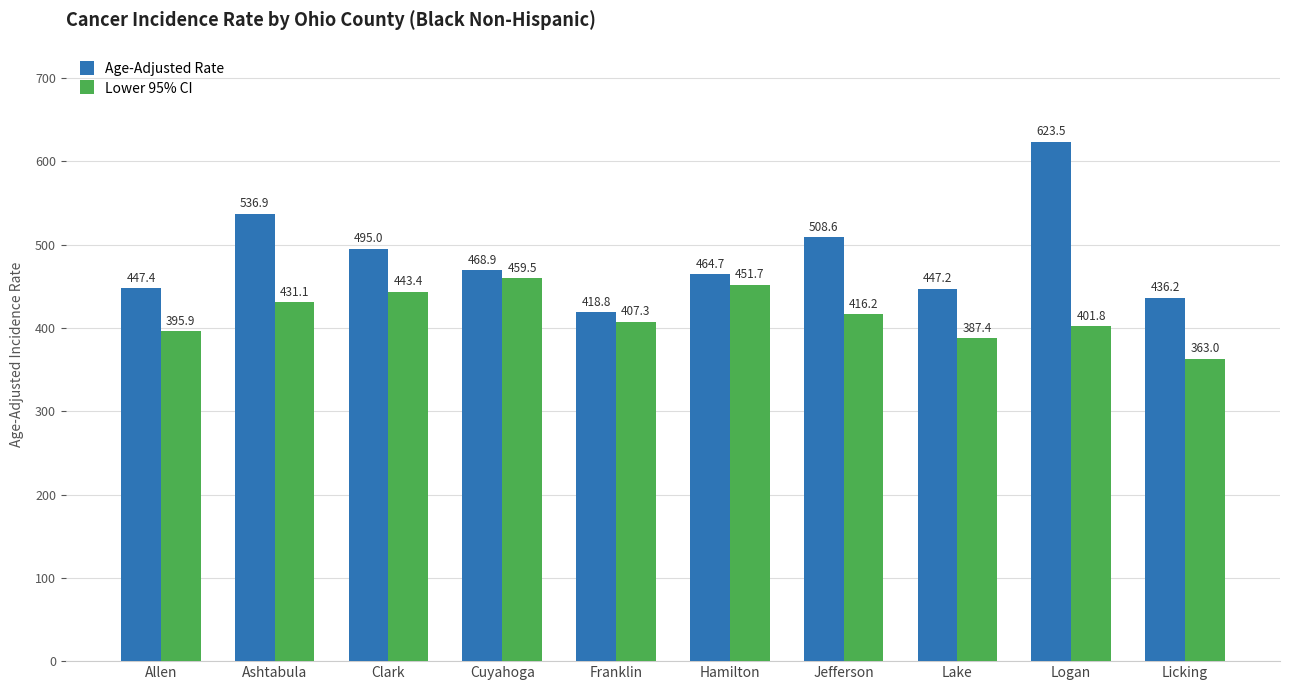

Between Clark and Lake, which series saw the biggest shift?

Lower 95% CI